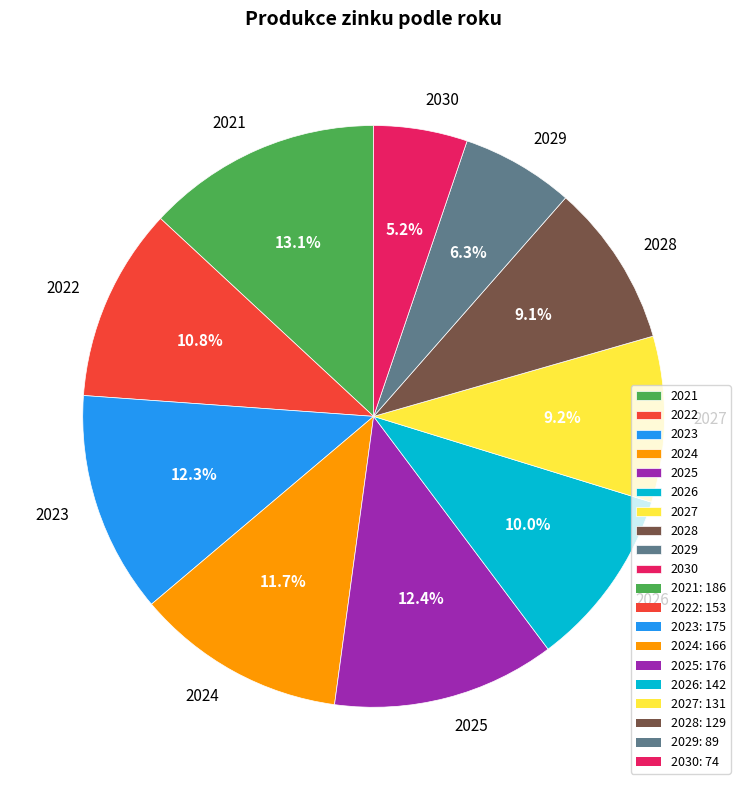

What is the total percentage of 2027 and 2021?

22.3%